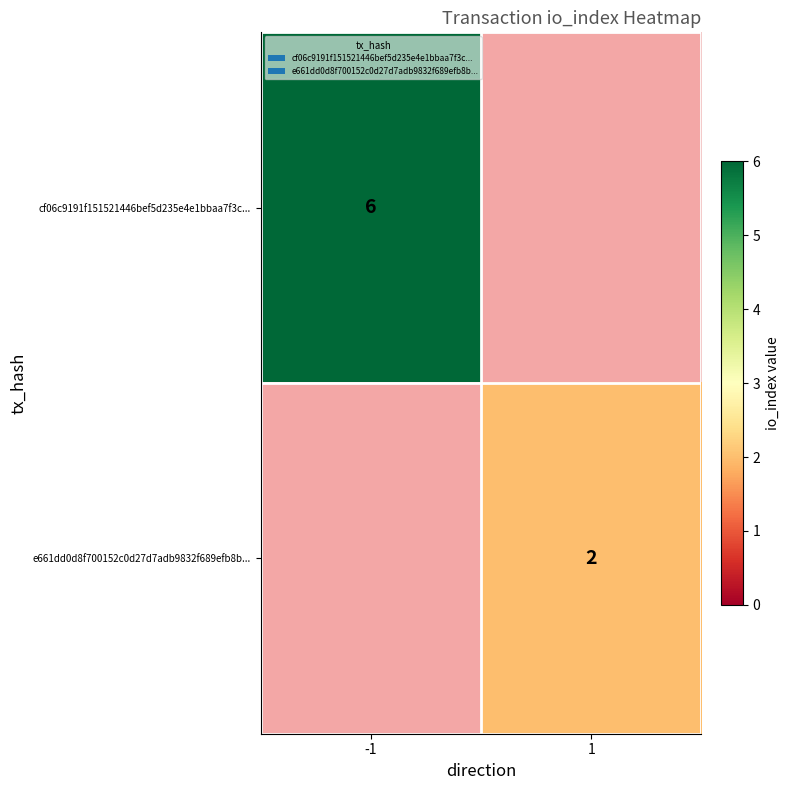

Count the number of categories in the chart.

2